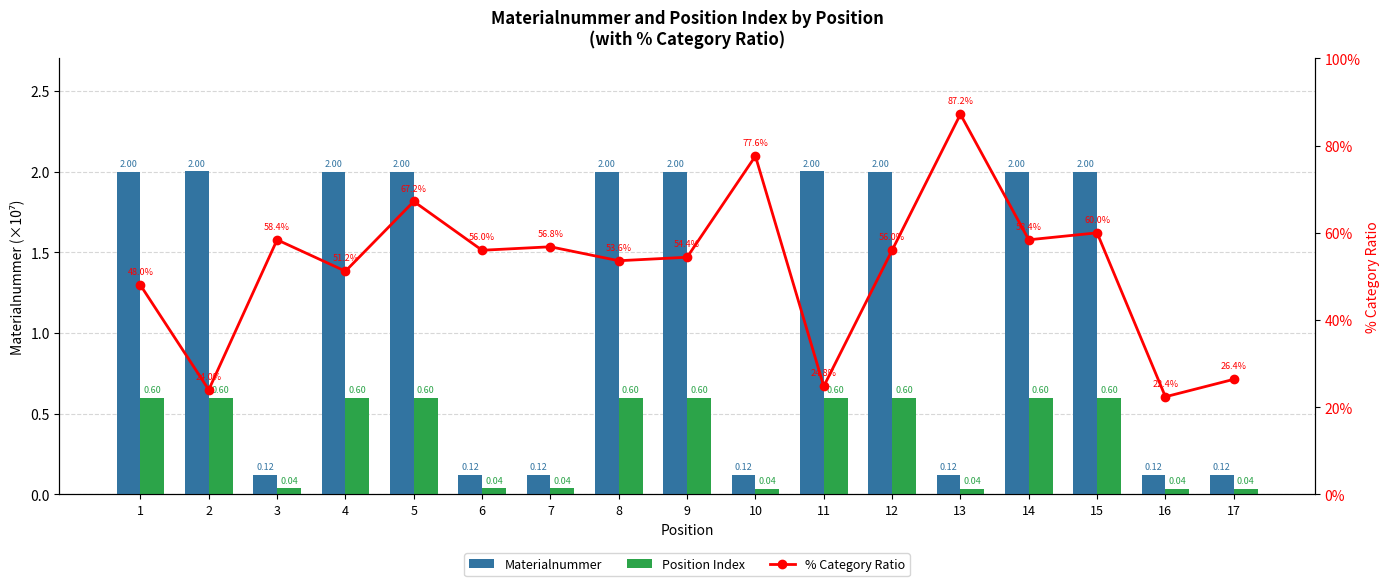

Is the value of Position Index at 14 greater than the value of Materialnummer at 1?

No